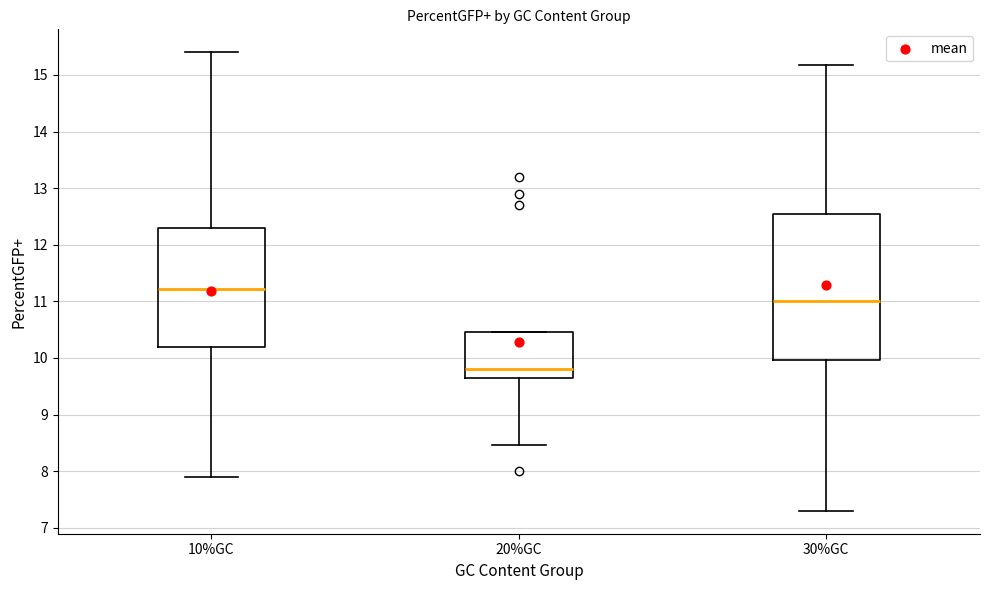

Reading left to right, read every box against the y-axis: the position of its median line, the range the box covers, and the ends of its whiskers. The values are not printed on the chart, so give them approximately, as read against the axis.

10%GC: median 11.2, box 10.2 to 12.3, whiskers 7.9 to 15.4
20%GC: median 9.8, box 9.7 to 10.5, whiskers 8.5 to 10.5
30%GC: median 11.0, box 10.0 to 12.6, whiskers 7.3 to 15.2